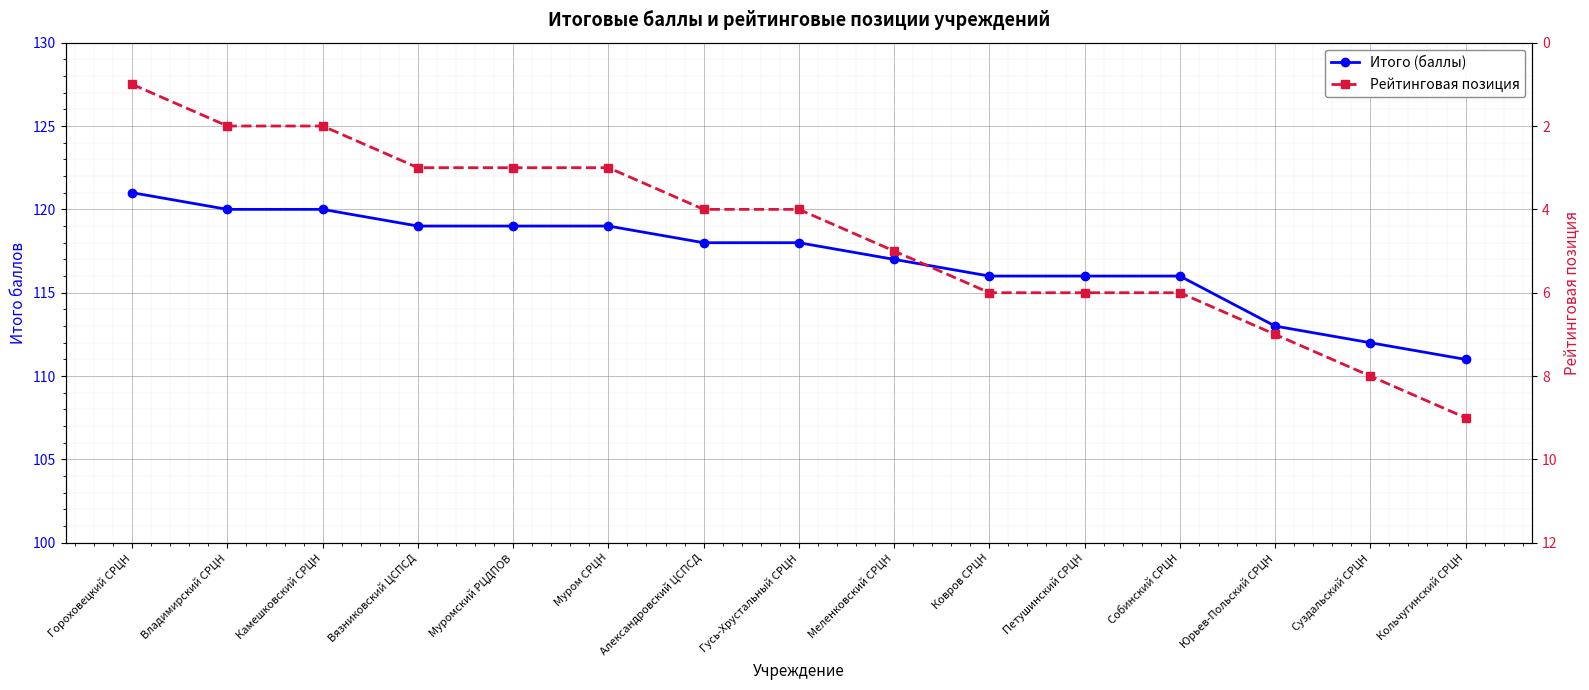

Read the Итого (баллы) value at Суздальский СРЦН, to the nearest 5.

110